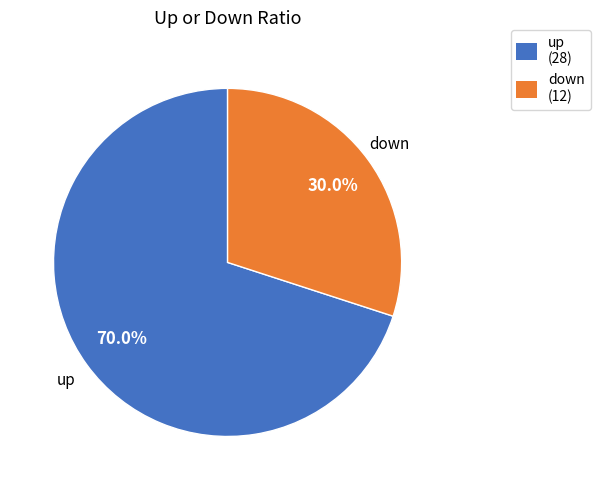

What is the largest slice in the pie chart?

up